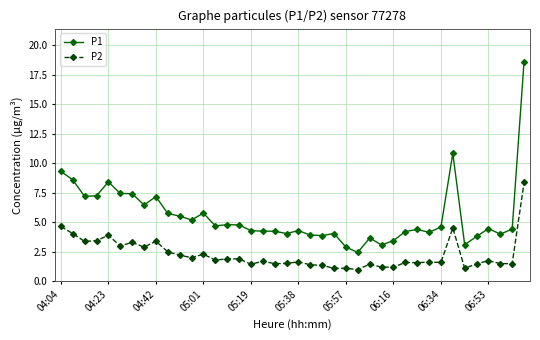

What is the value of the P2 point at the 24th from the left?

1.1